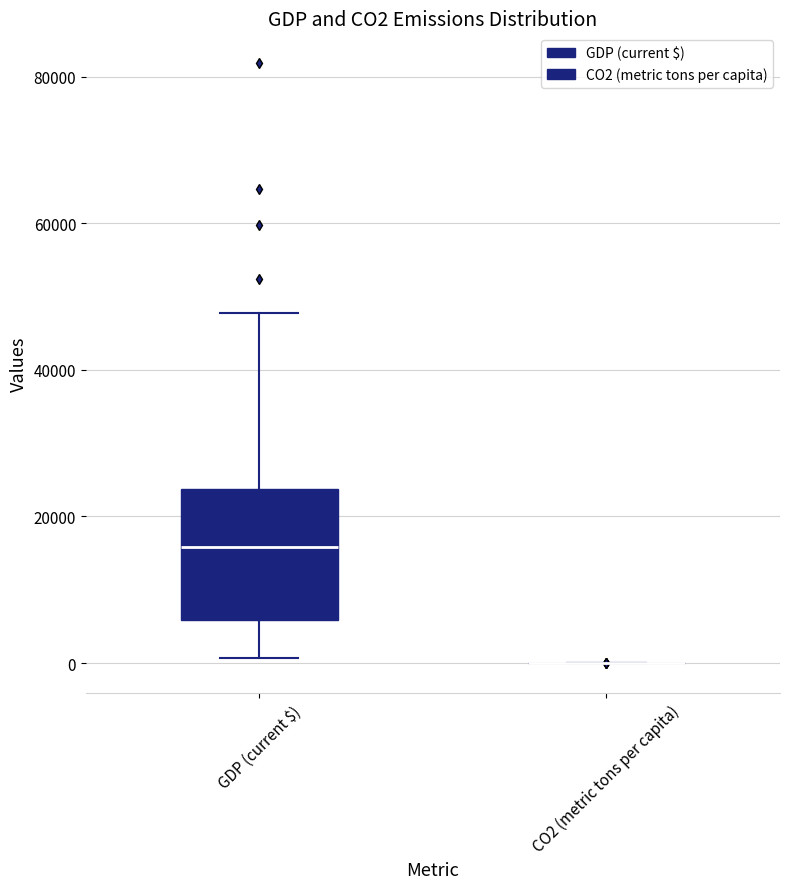

Reading left to right, read every box against the y-axis: the position of its median line, the range the box covers, and the ends of its whiskers. The values are not printed on the chart, so give them approximately, as read against the axis.

GDP (current $): median 16000, box 6000 to 24000, whiskers 0 to 48000
CO2 (metric tons per capita): box collapsed to a line at 0, whiskers 0 to 0